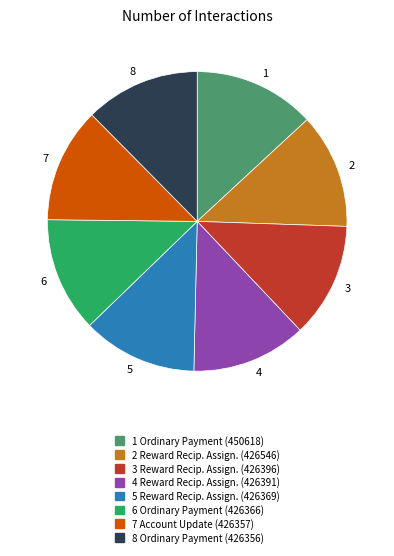

What is the largest slice in the pie chart?

1